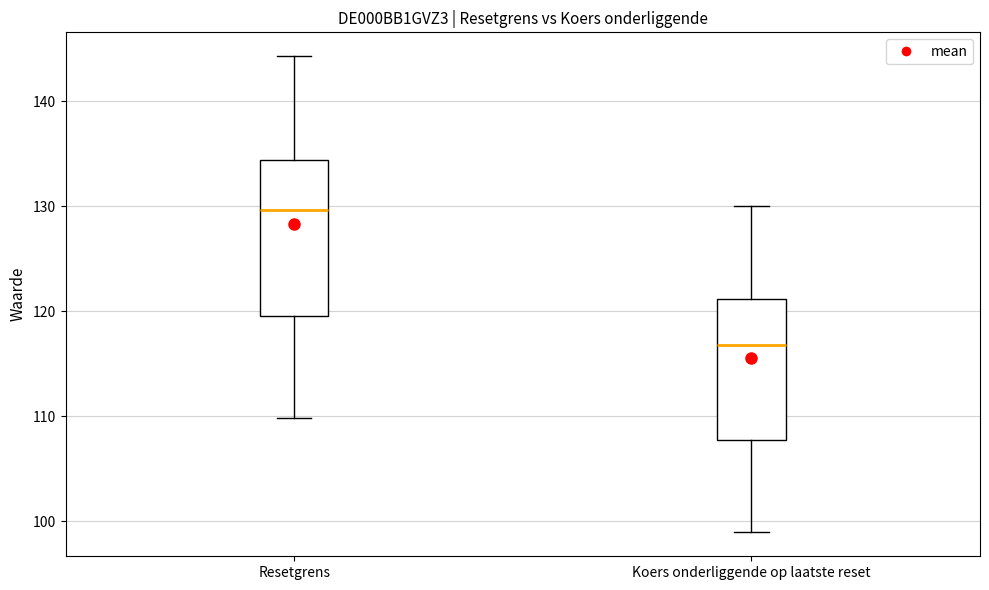

Reading left to right, transcribe this box plot: for each box, give where its median line is, the range the box spans, and where its two whiskers end, as read against the y-axis. The values are not printed on the chart, so give them approximately, as read against the axis.

Resetgrens: median 130, box 120 to 134, whiskers 110 to 144
Koers onderliggende op laatste reset: median 117, box 108 to 121, whiskers 99 to 130